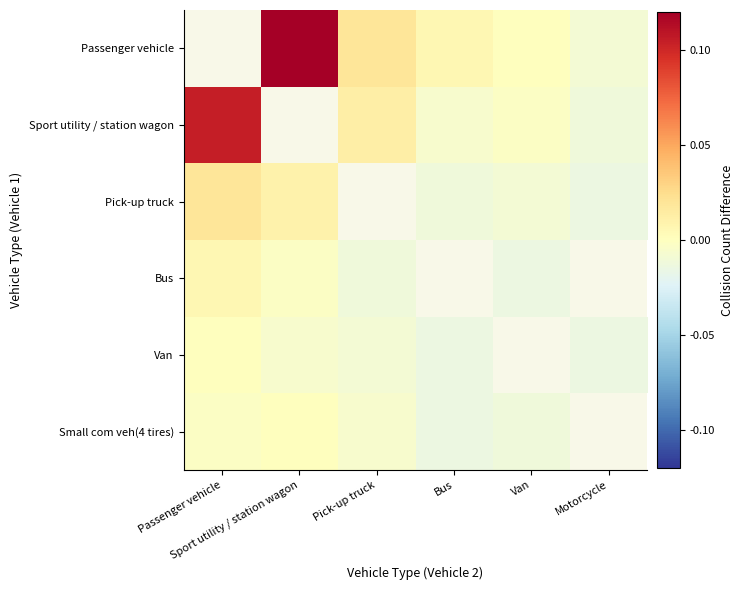

What is the difference between the Sport utility / station wagon values at Passenger vehicle and Bus?

0.1